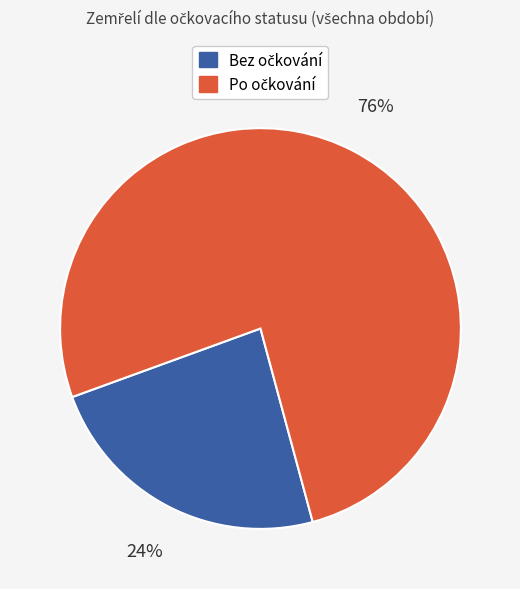

To the nearest percent, what is the average slice percentage?

50%